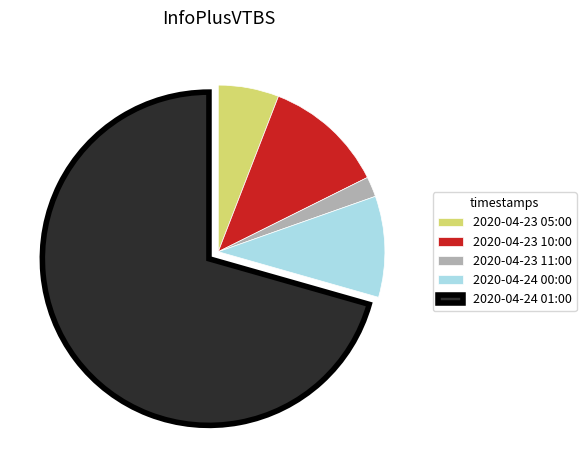

Which slice is the largest?

2020-04-24 01:00